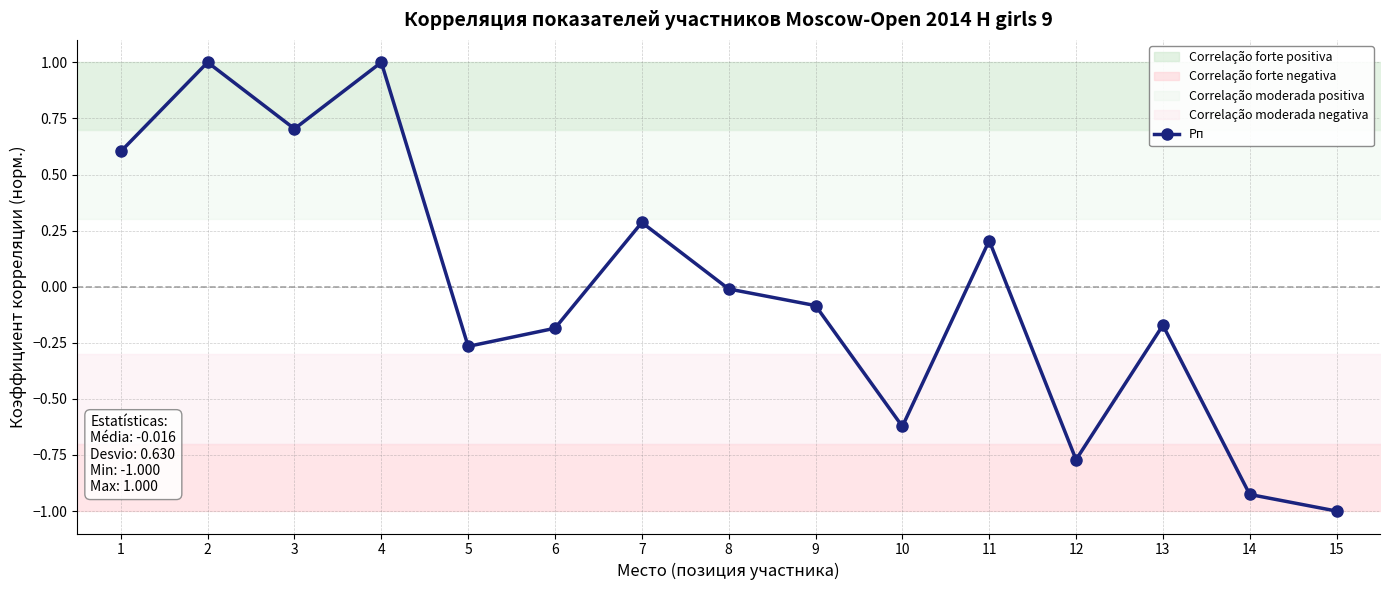

Which label corresponds to the largest value in the chart?

2